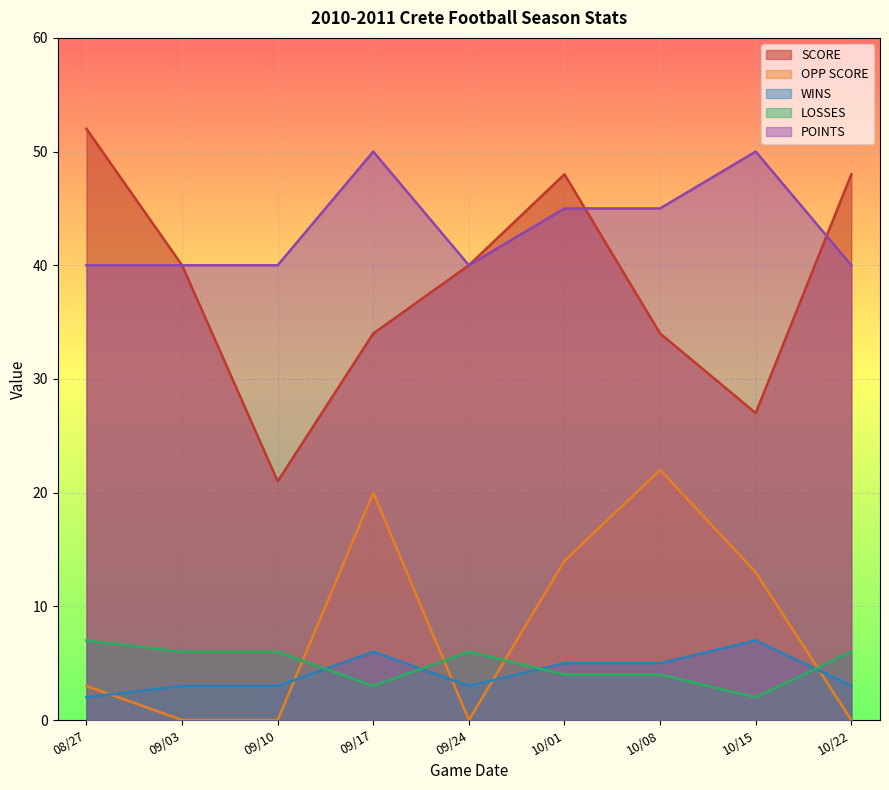

At which label does OPP SCORE first exceed 3?

09/17